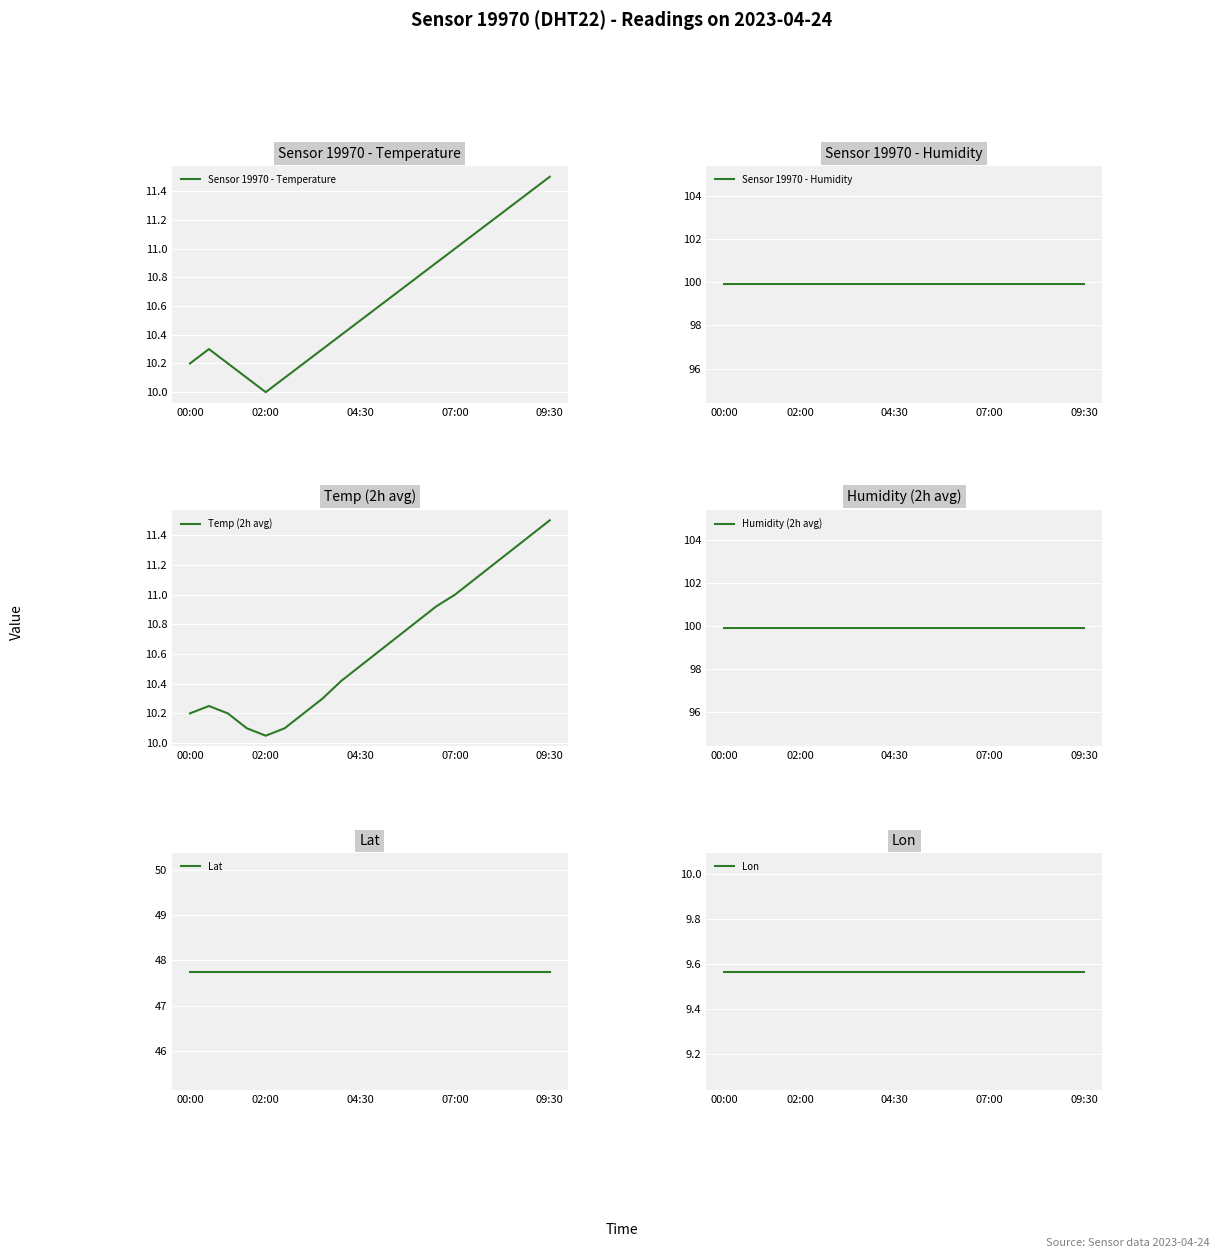

What is the sum of all Humidity (2h avg) values?

1998.0